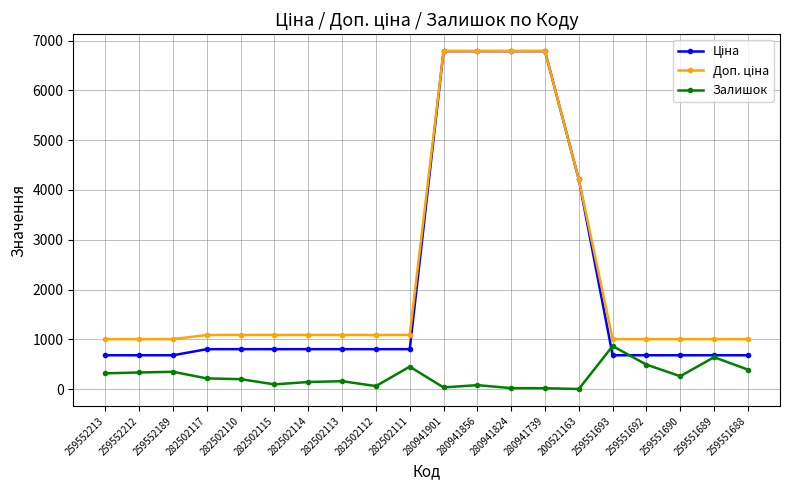

True or false: Залишок has a value of 1080.0 at 259551689.

False